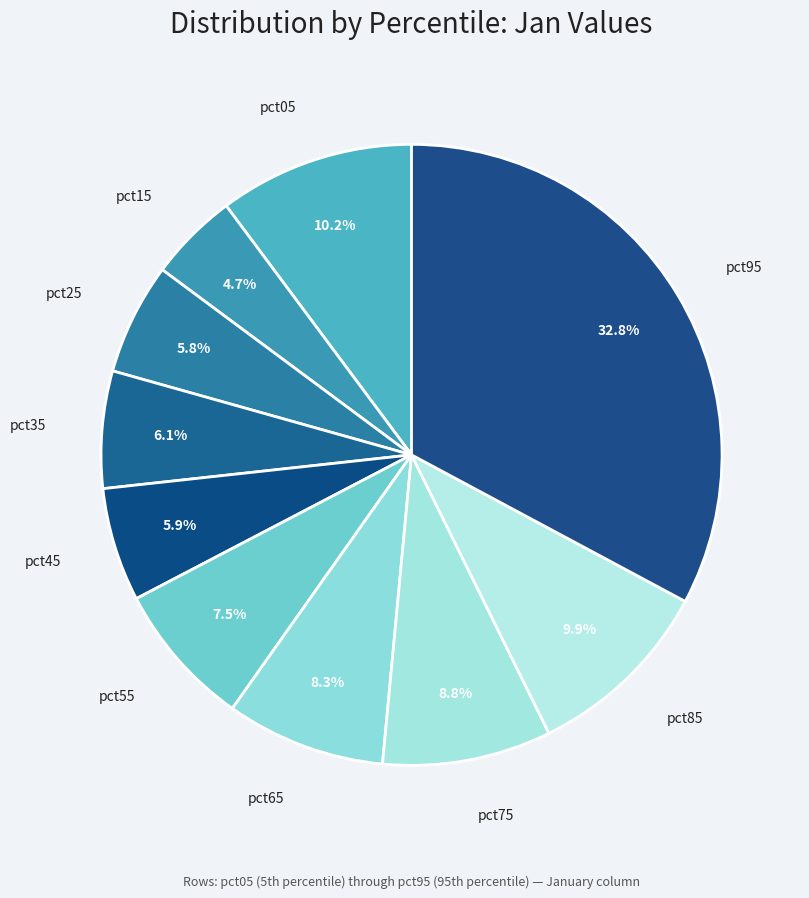

The pct75 slice represents 9% of the pie. True or false?

True